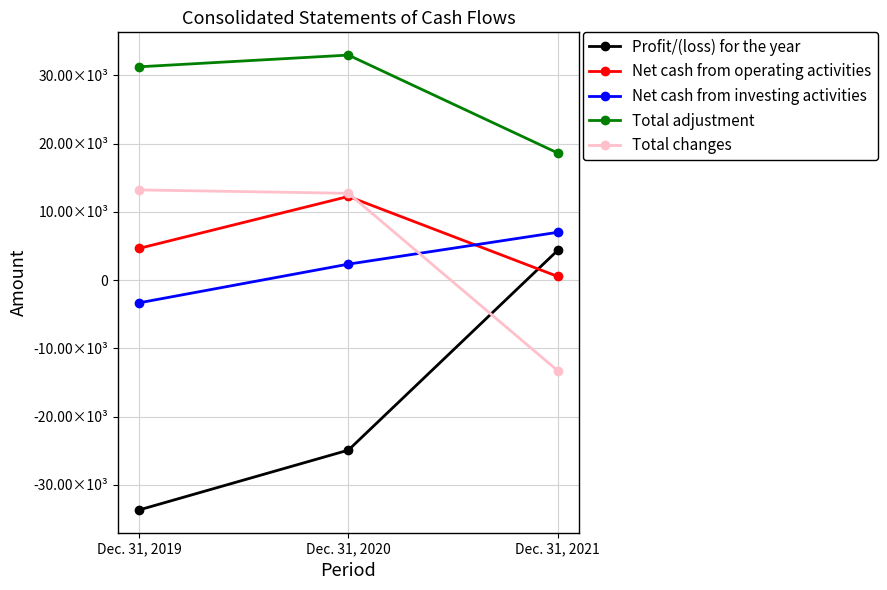

List the labels in order of Total adjustment value, largest first.

Dec. 31, 2020, Dec. 31, 2019, Dec. 31, 2021